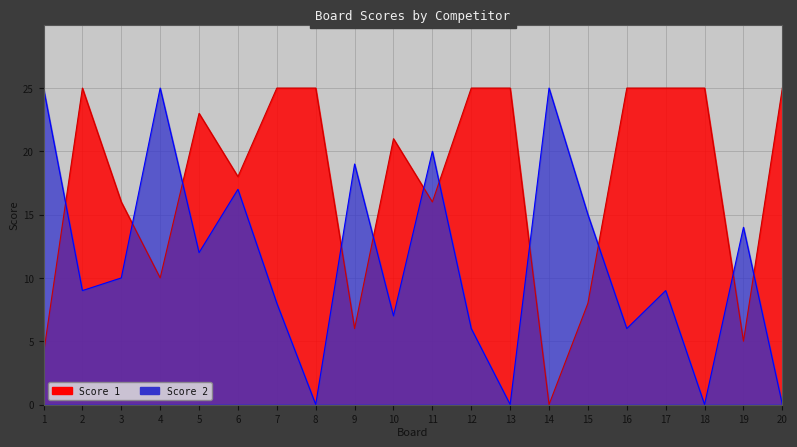

Rank the series at 10 from lowest to highest value.

Score 2, Score 1